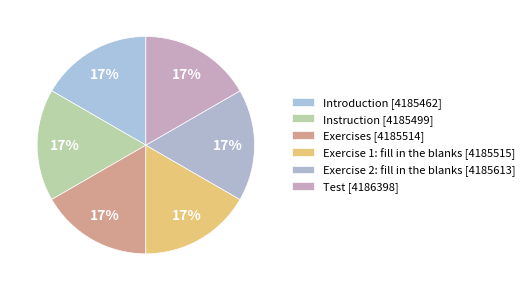

To the nearest percent, what percentage of the pie is Exercises?

17%